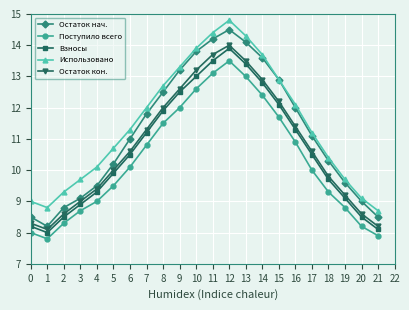

What is the value of the Поступило всего point at the 9th from the left?

11.5